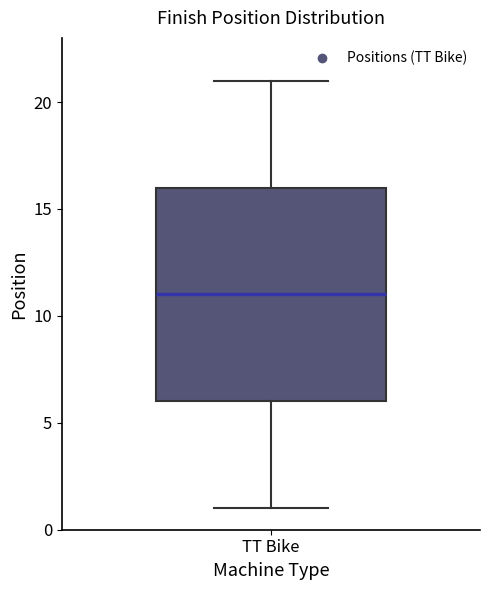

Transcribe this box plot: give where the median line is, the range the box spans, and where the two whiskers end, as read against the y-axis. The values are not printed on the chart, so give them approximately, as read against the axis.

median 11, box 6 to 16, whiskers 1 to 21